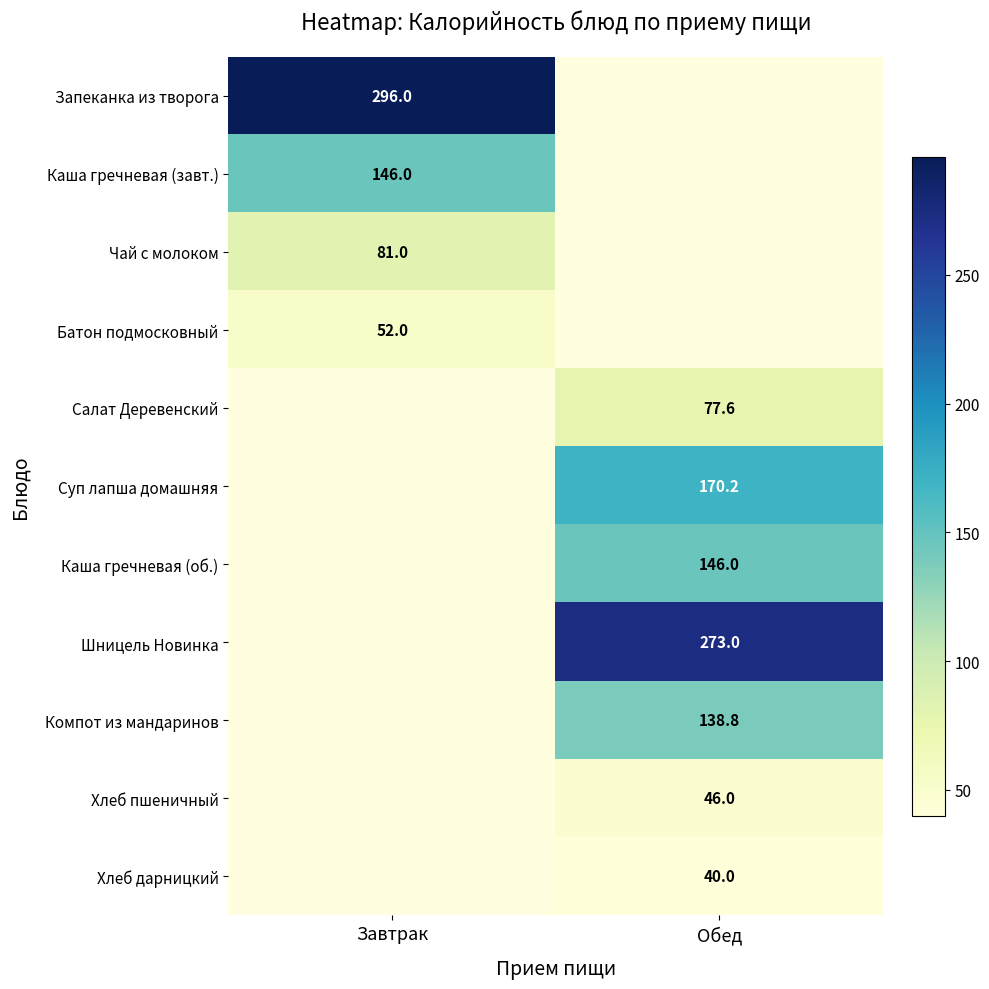

Between Завтрак and Обед, which is larger?

Обед